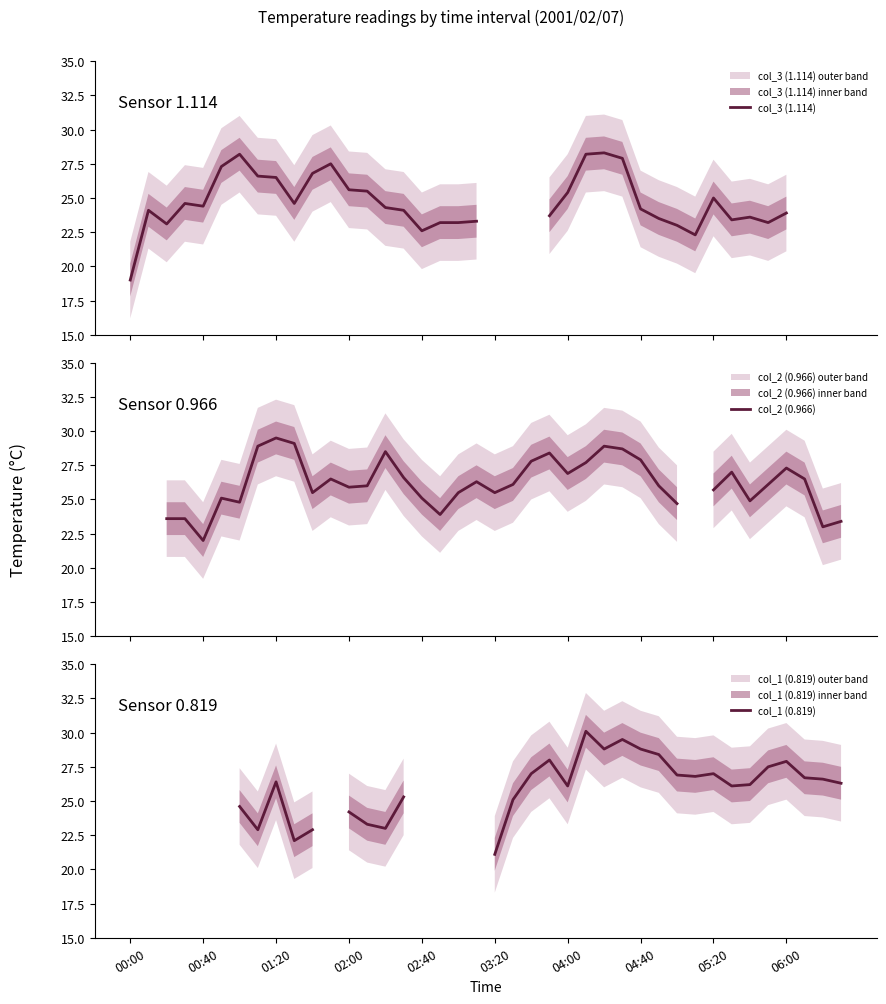

What position from the left is 29?

30